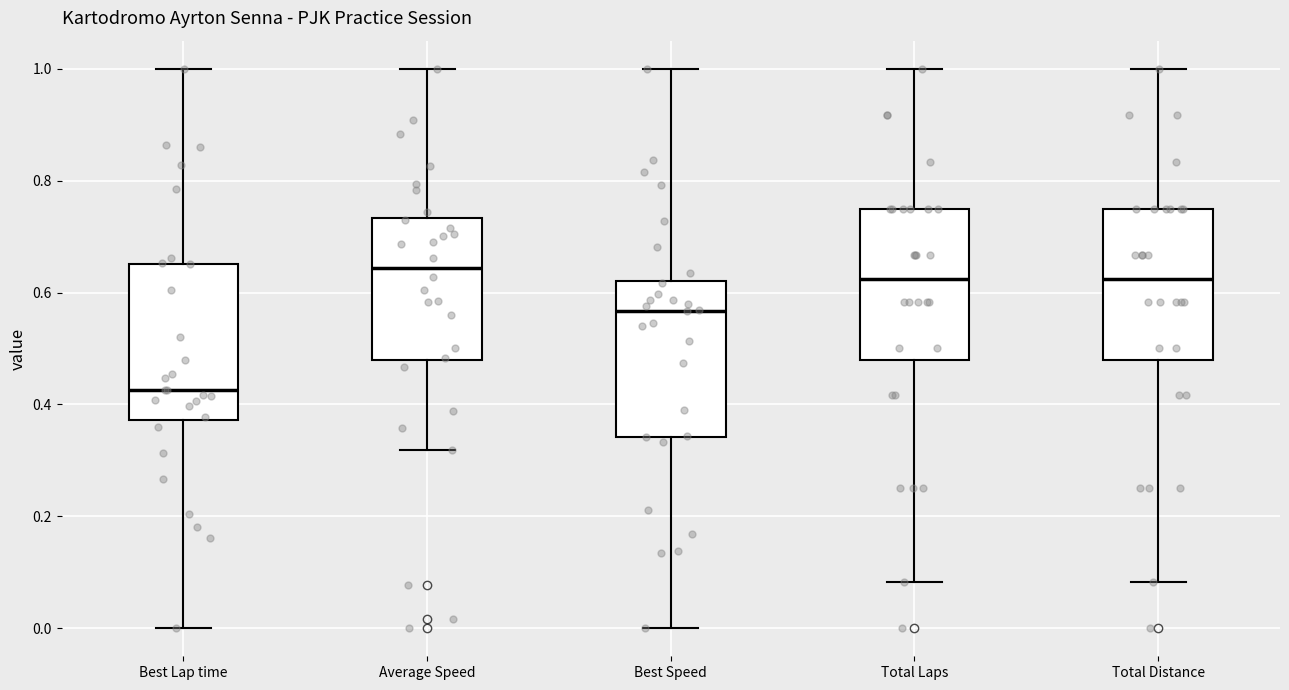

Where is the lower edge of the box for Best Lap time on the y-axis? The values are not printed on the chart, so give them approximately, as read against the axis.

0.38